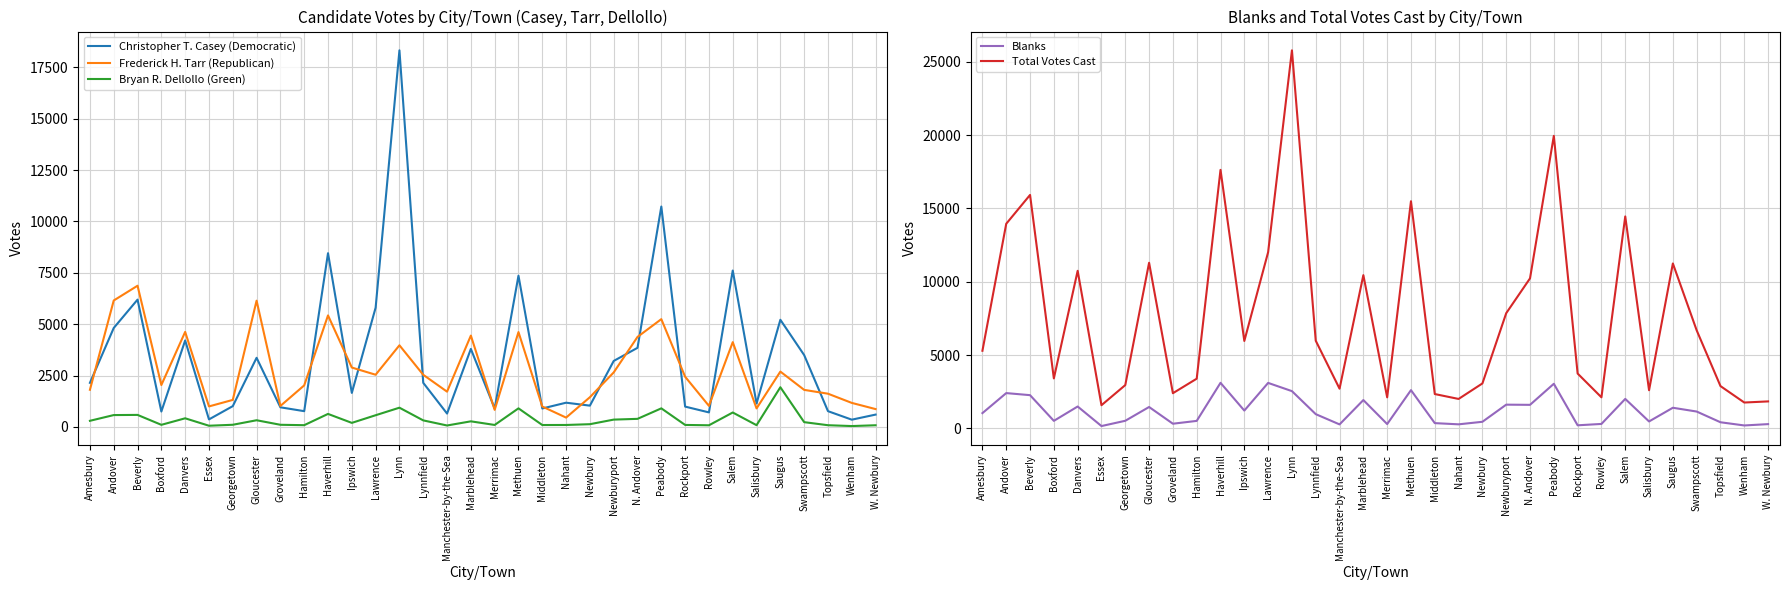

At Manchester-by-the-Sea, list the series in order from largest to smallest.

Total Votes Cast, Frederick H. Tarr (Republican), Christopher T. Casey (Democratic), Blanks, Bryan R. Dellollo (Green)